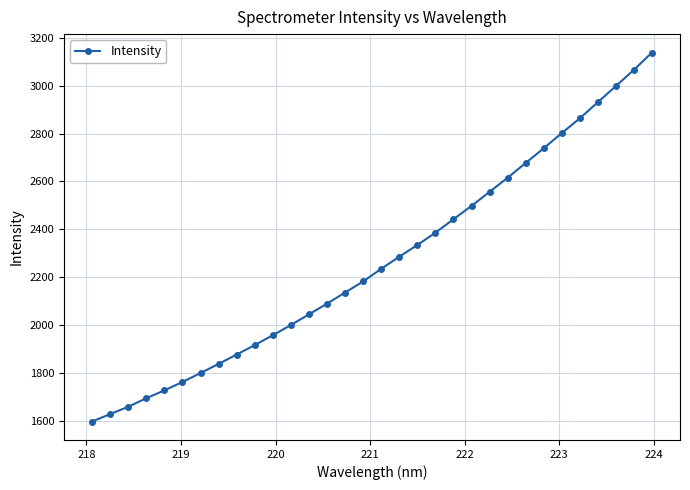

What is the smallest value displayed?

1595.8